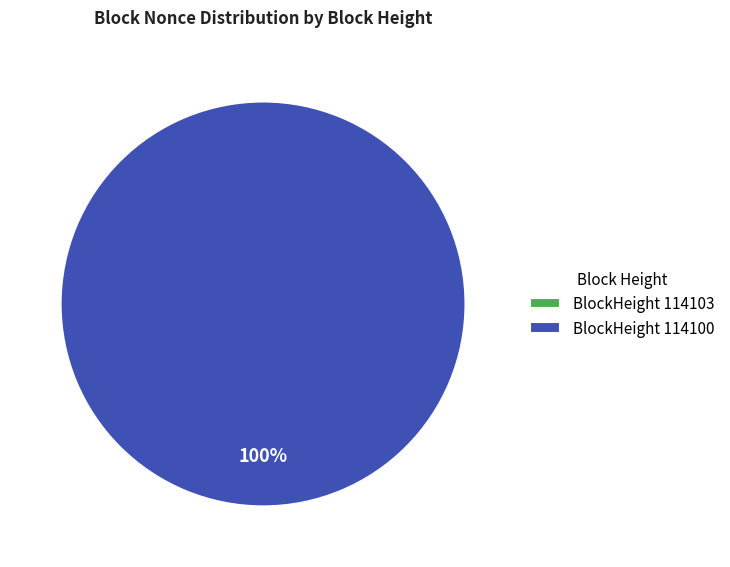

Which slice represents more than half of the pie?

114100